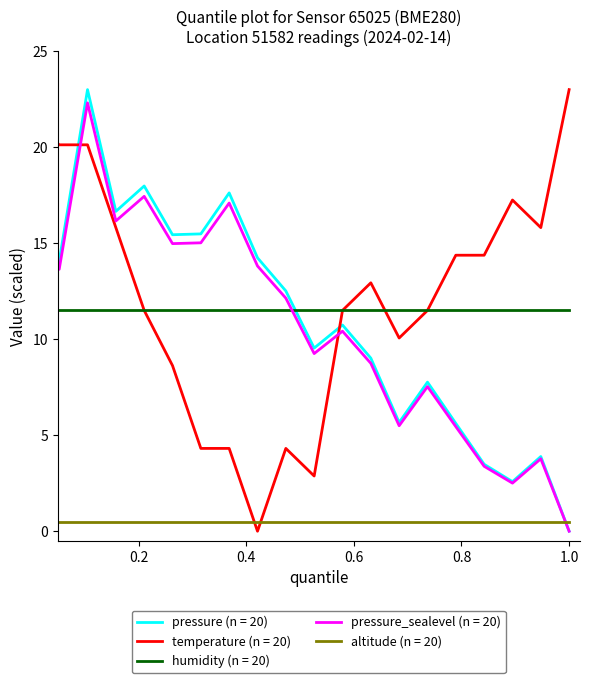

True or false: humidity (n = 20) and pressure_sealevel (n = 20) cross at least once.

True